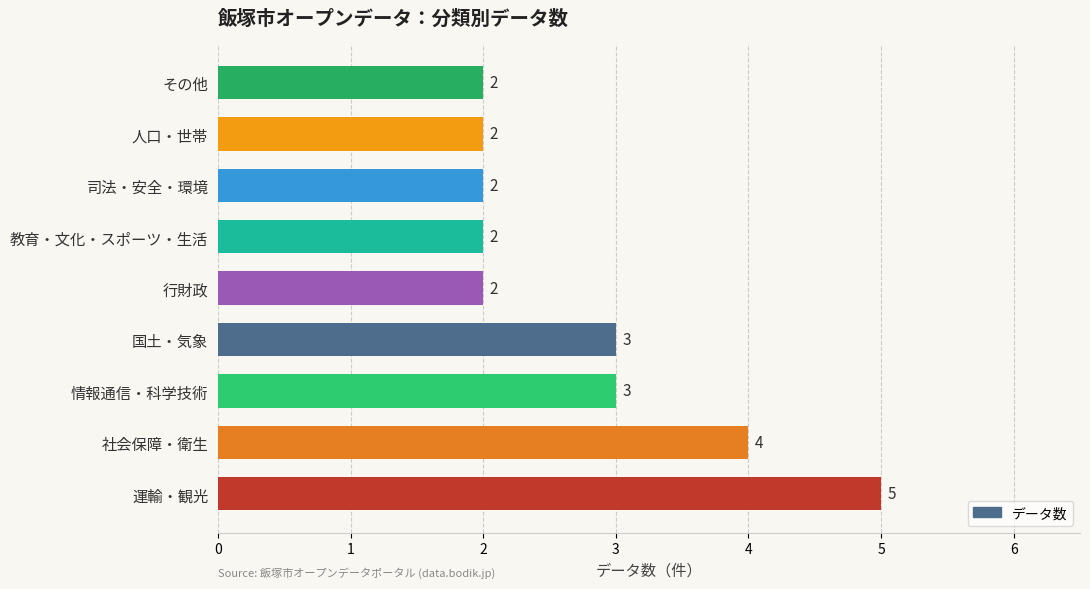

Approximately how many times larger is the value at その他 compared to 社会保障・衛生?

0.5